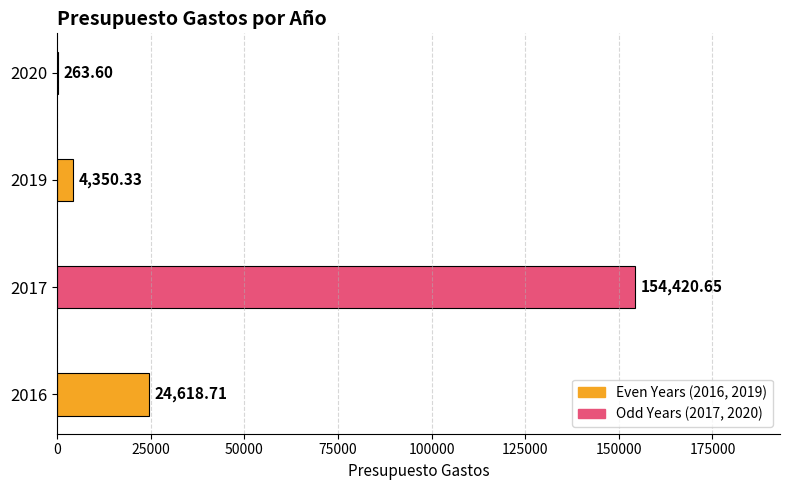

What is the sum of the values at 2017 and 2019?

158771.0